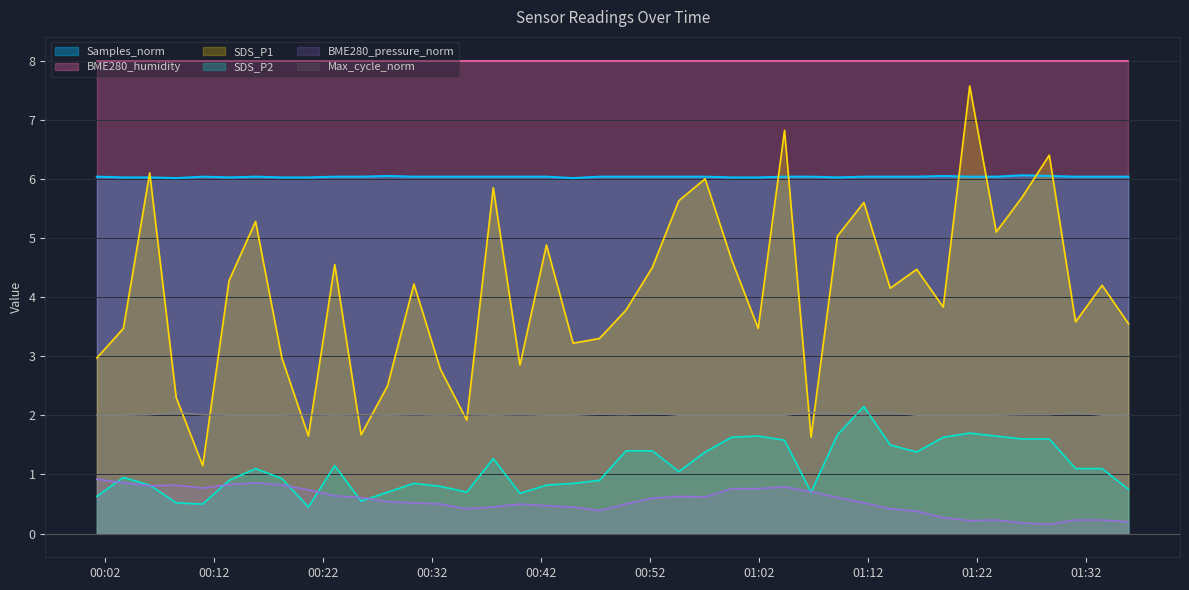

Where is SDS_P2 nearest to the value 1?

2023/12/16 00:03:39